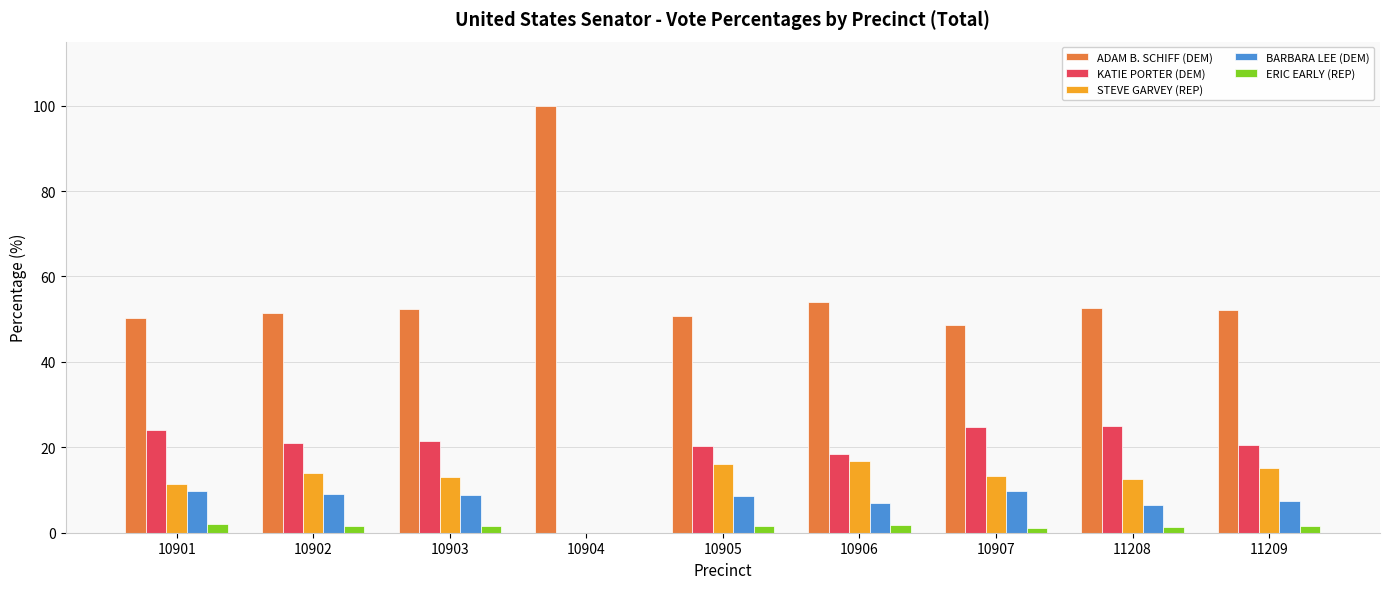

Which category has the highest value across all series?

10904